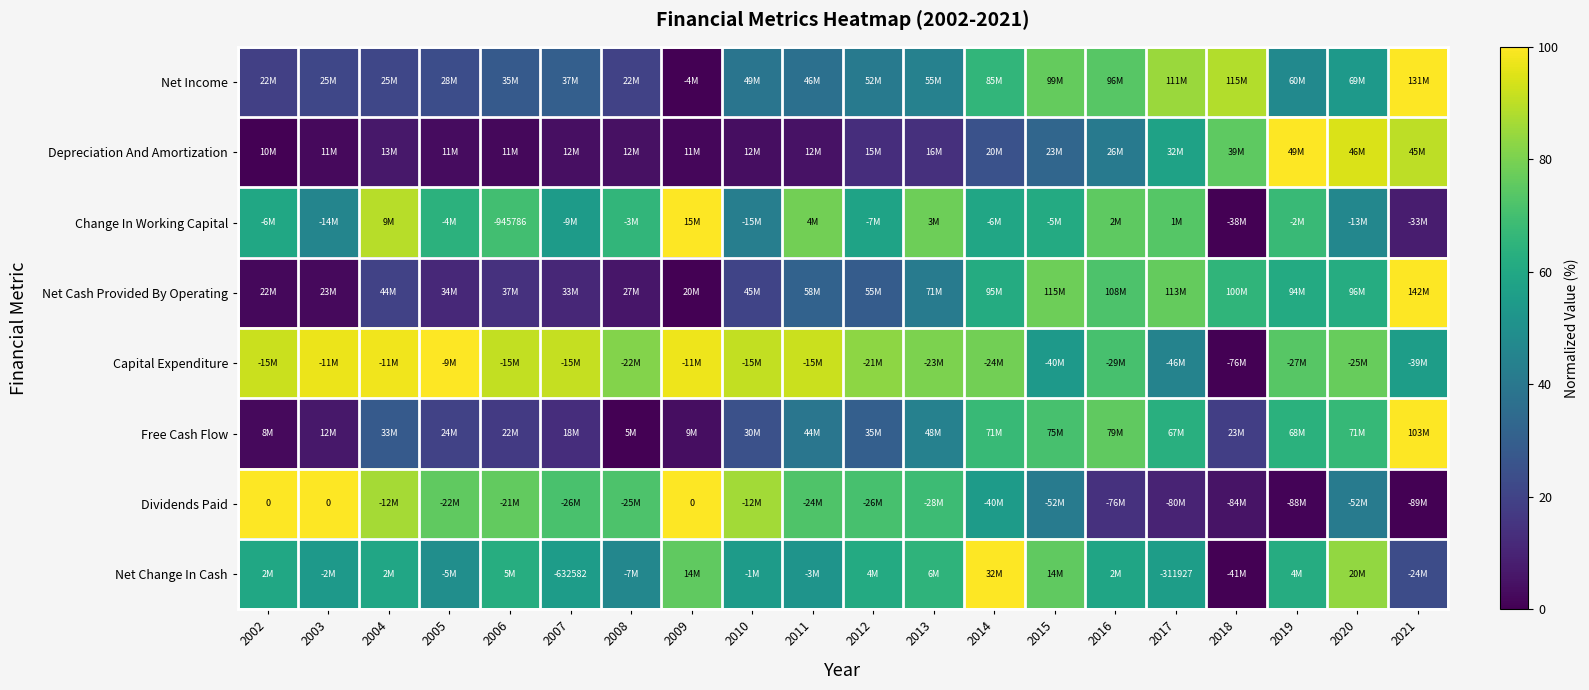

Which category has the lowest value in the Capital Expenditure series?

2018